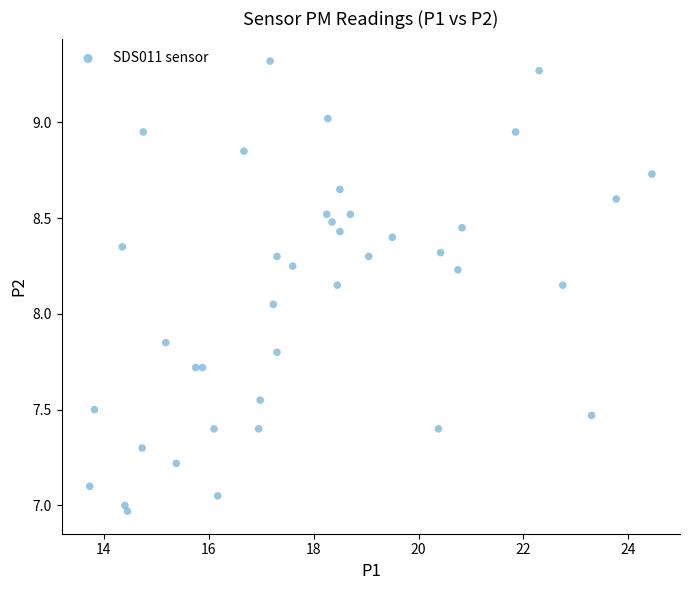

What is the range of X values (max minus min)?

10.7